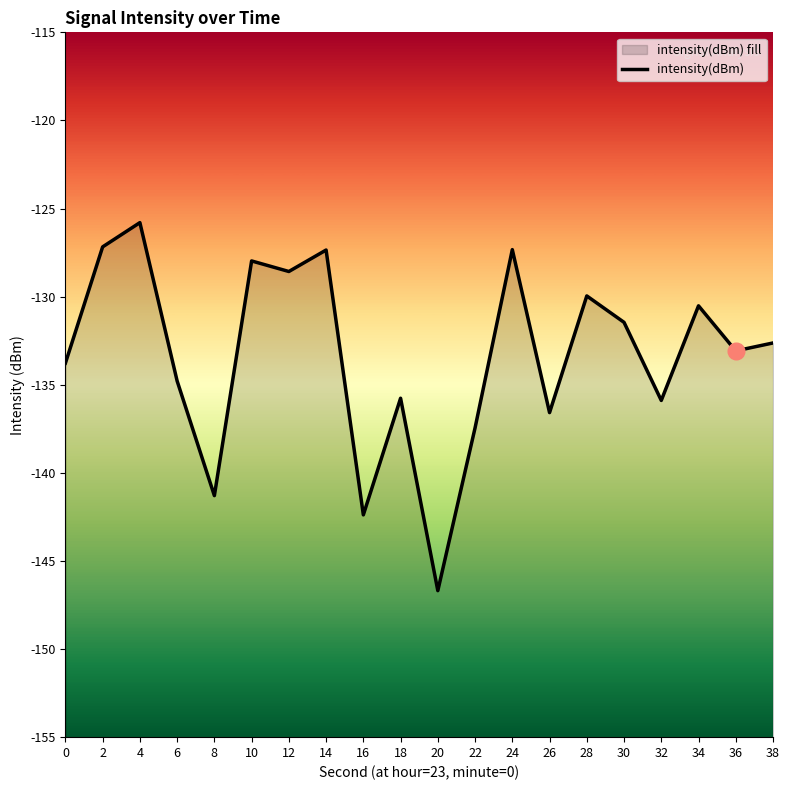

What is the difference between the maximum and minimum values?

20.9